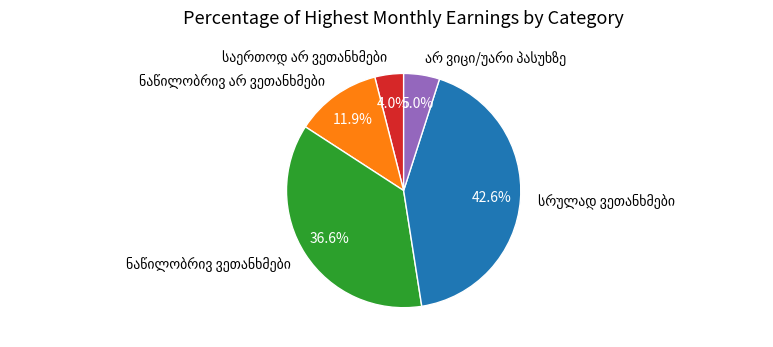

Is there a majority slice in this chart?

No